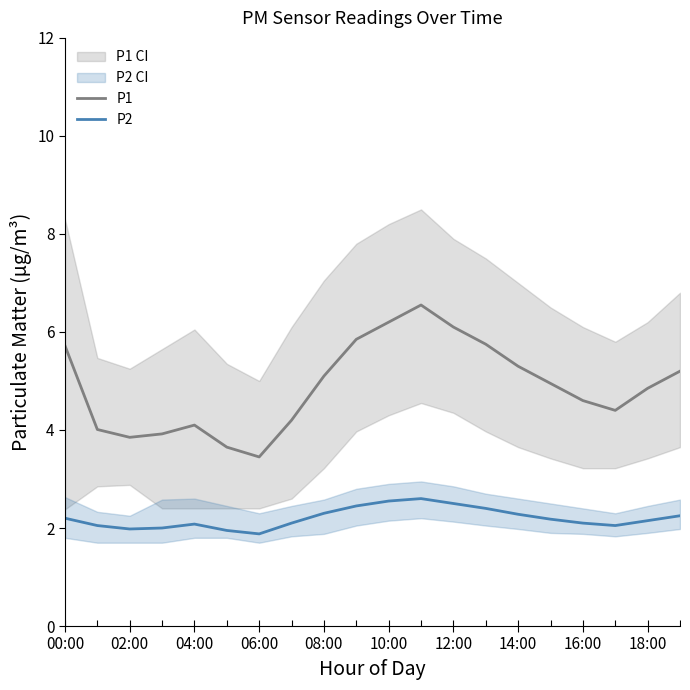

True or false: P1 and P2 cross at least once.

False